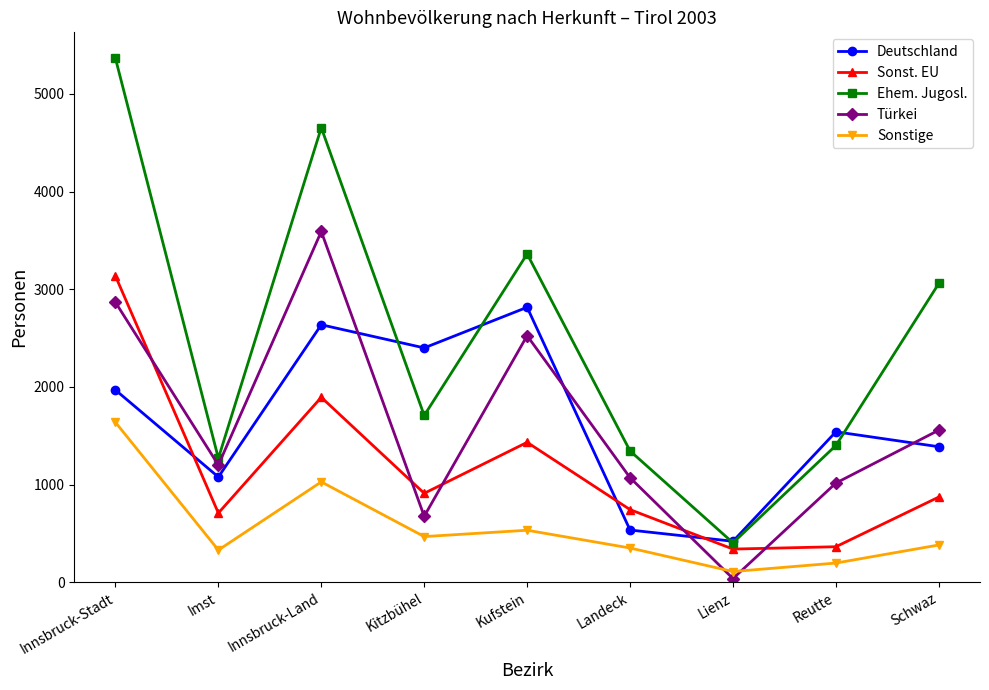

The value of Ehem. Jugosl. at Landeck is 1345. True or false?

True